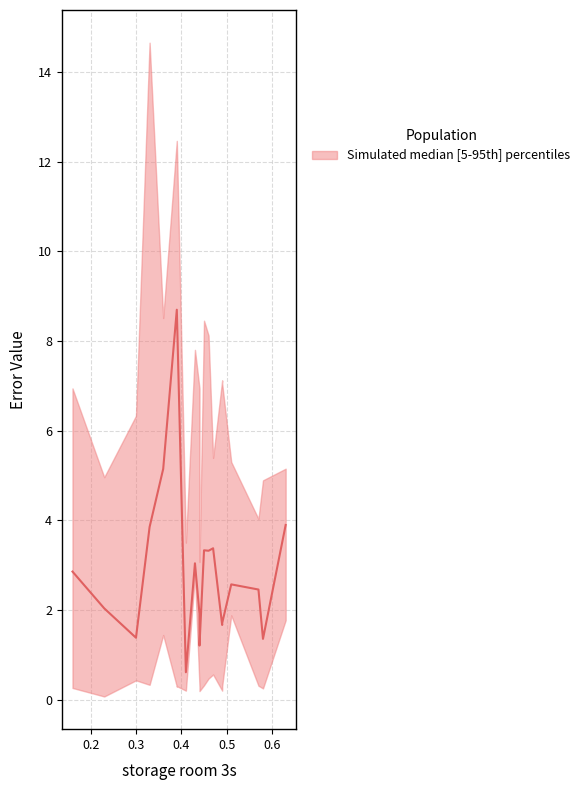

The value of storage room 2 1l at 6 is 4.0. True or false?

False